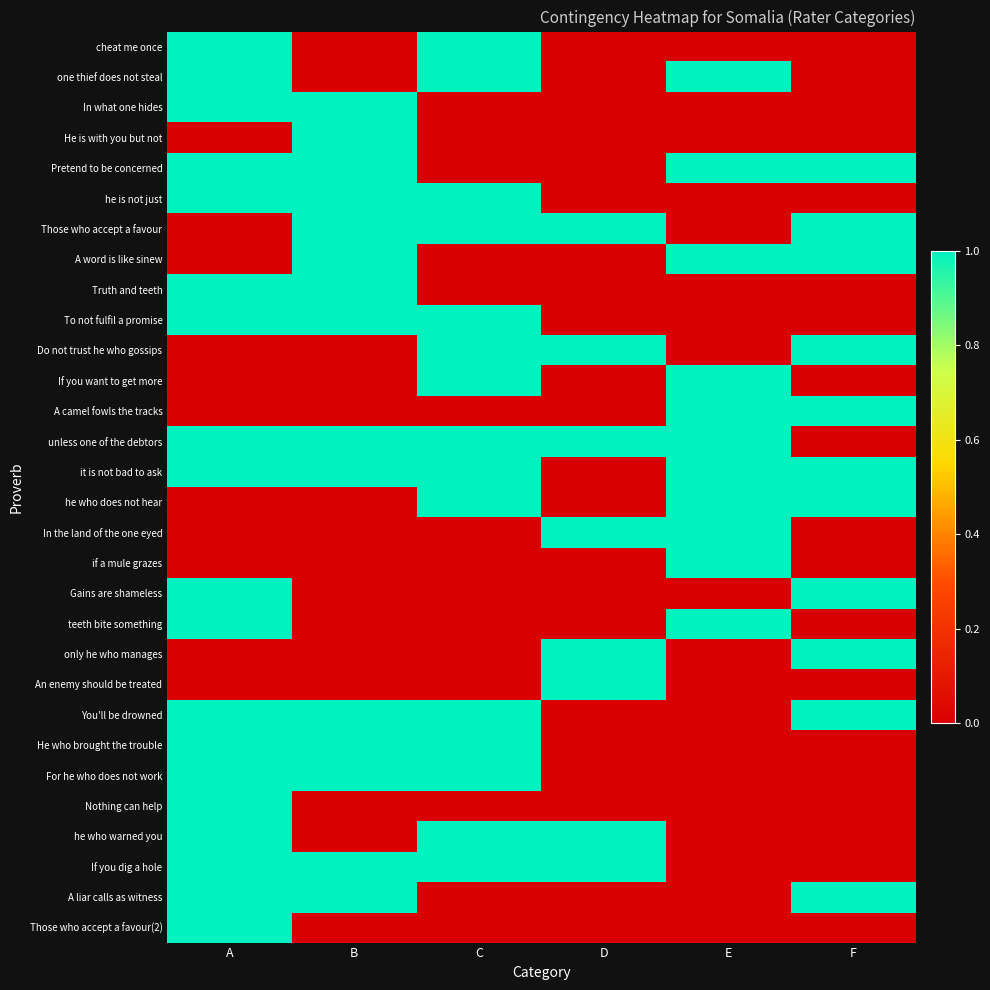

At how many categories does at least one series exceed 0?

6